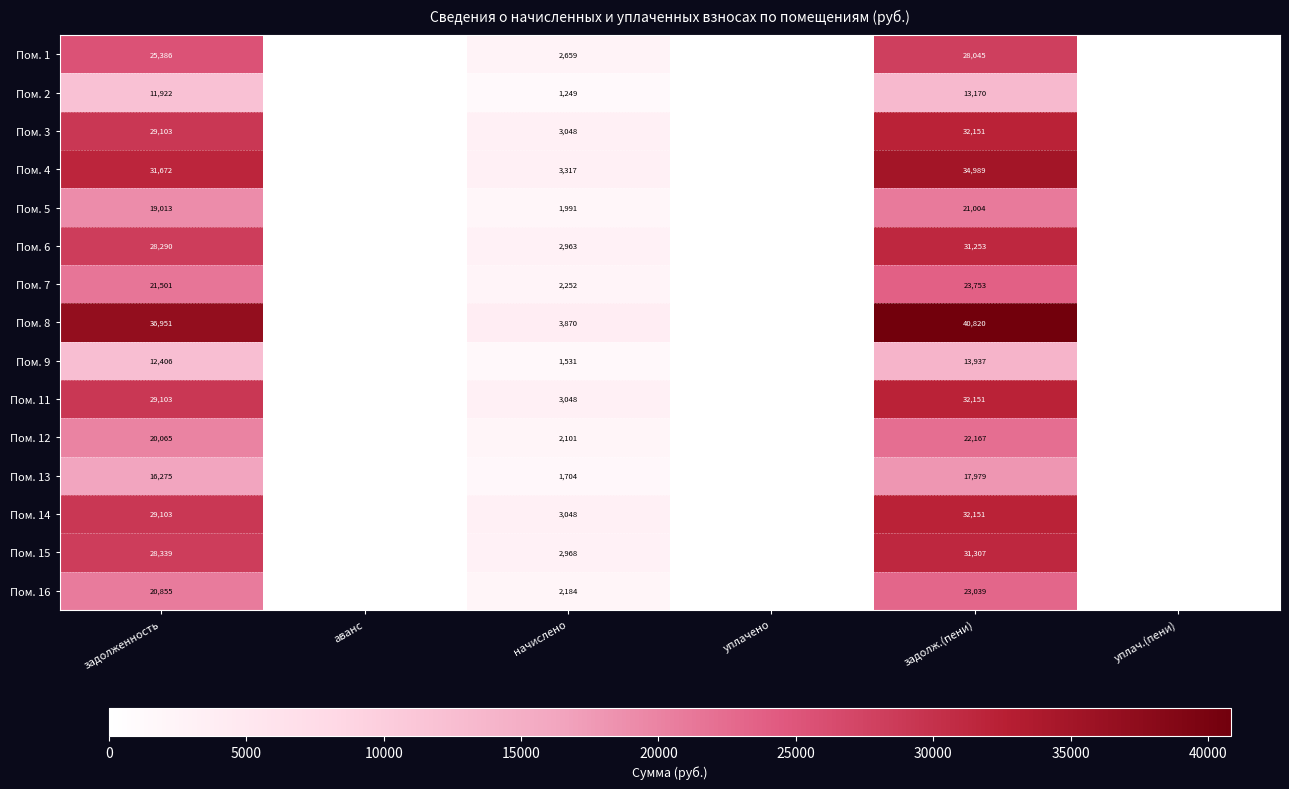

What is the difference between the Пом. 7 values at задолж.(пени) and начислено?

21501